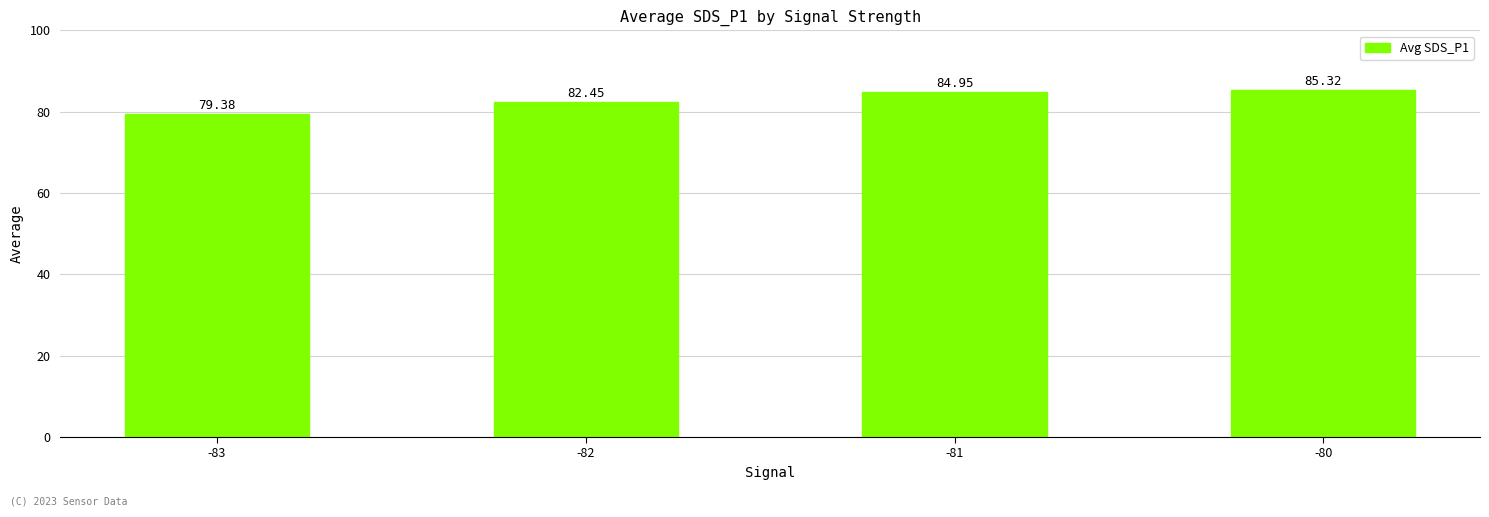

What is the value of the 1st bar from the left?

79.4